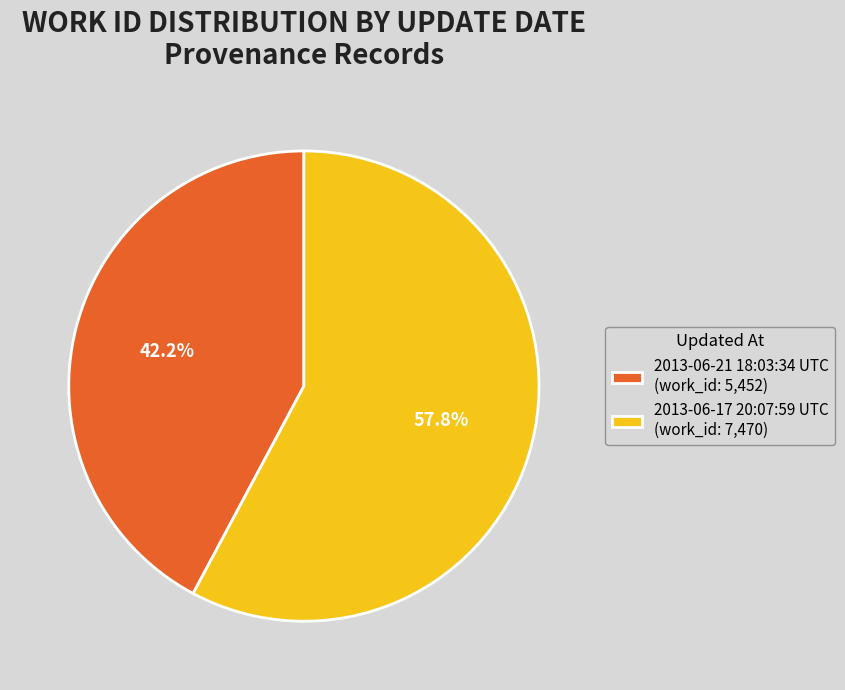

How many segments does this pie chart have?

2